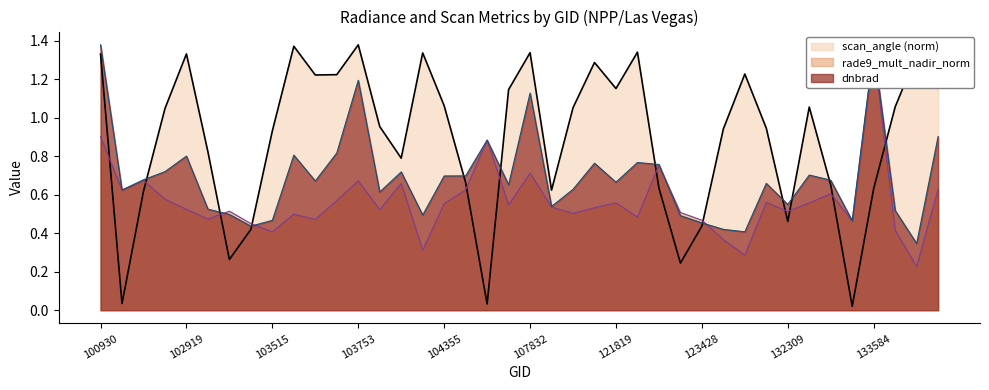

Between 121989 and 104346, which is larger?

121989